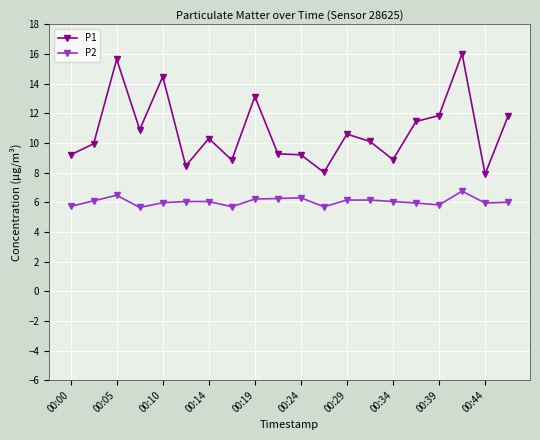

True or false: P2 and P1 cross at least once.

False